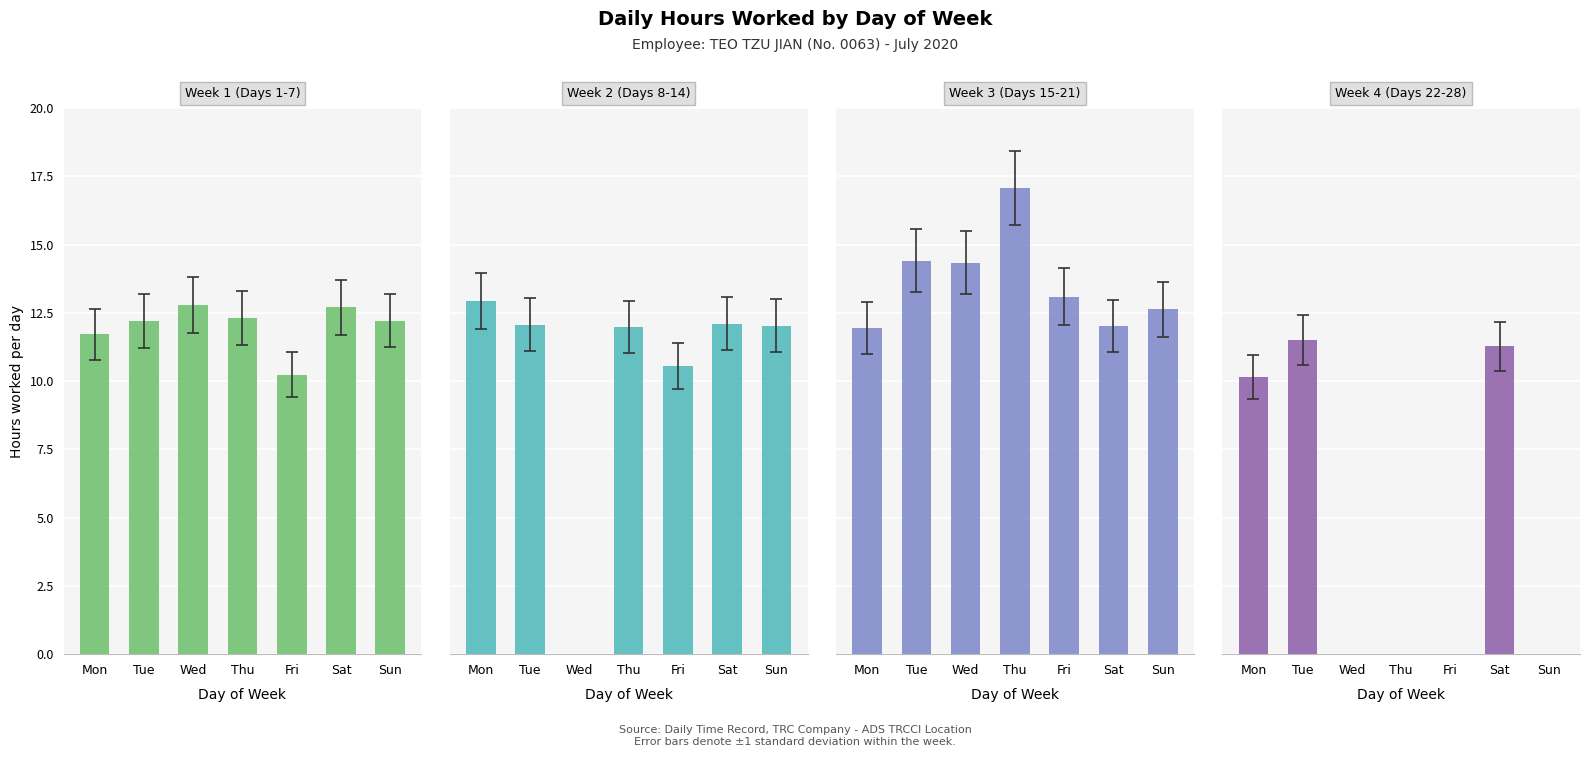

At how many categories does at least one series exceed 15?

1